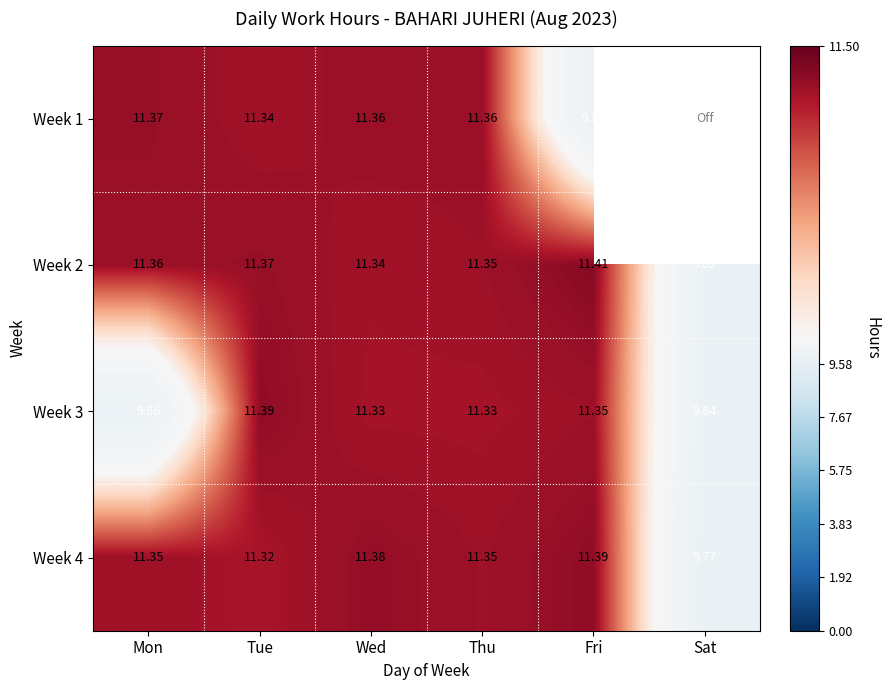

At which label is Week 4 closest to 10?

Sat